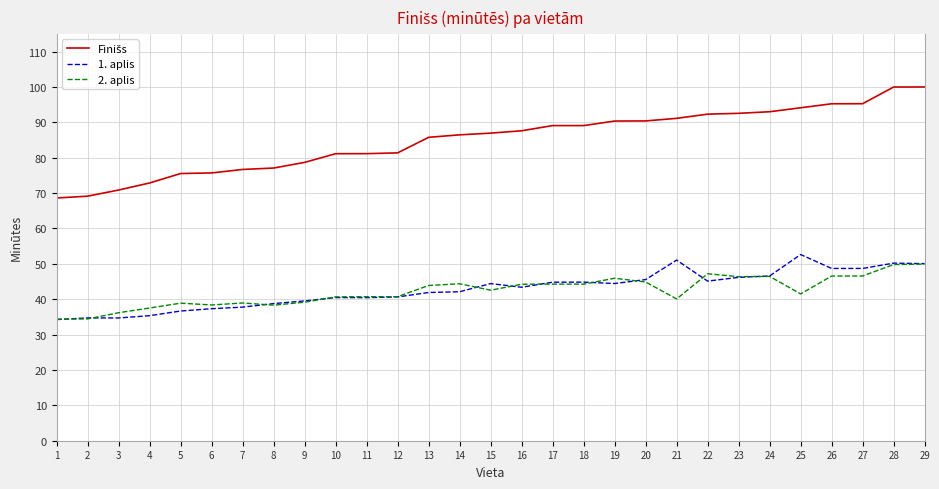

Is it true that 2. aplis equals 20.6 at 12?

False